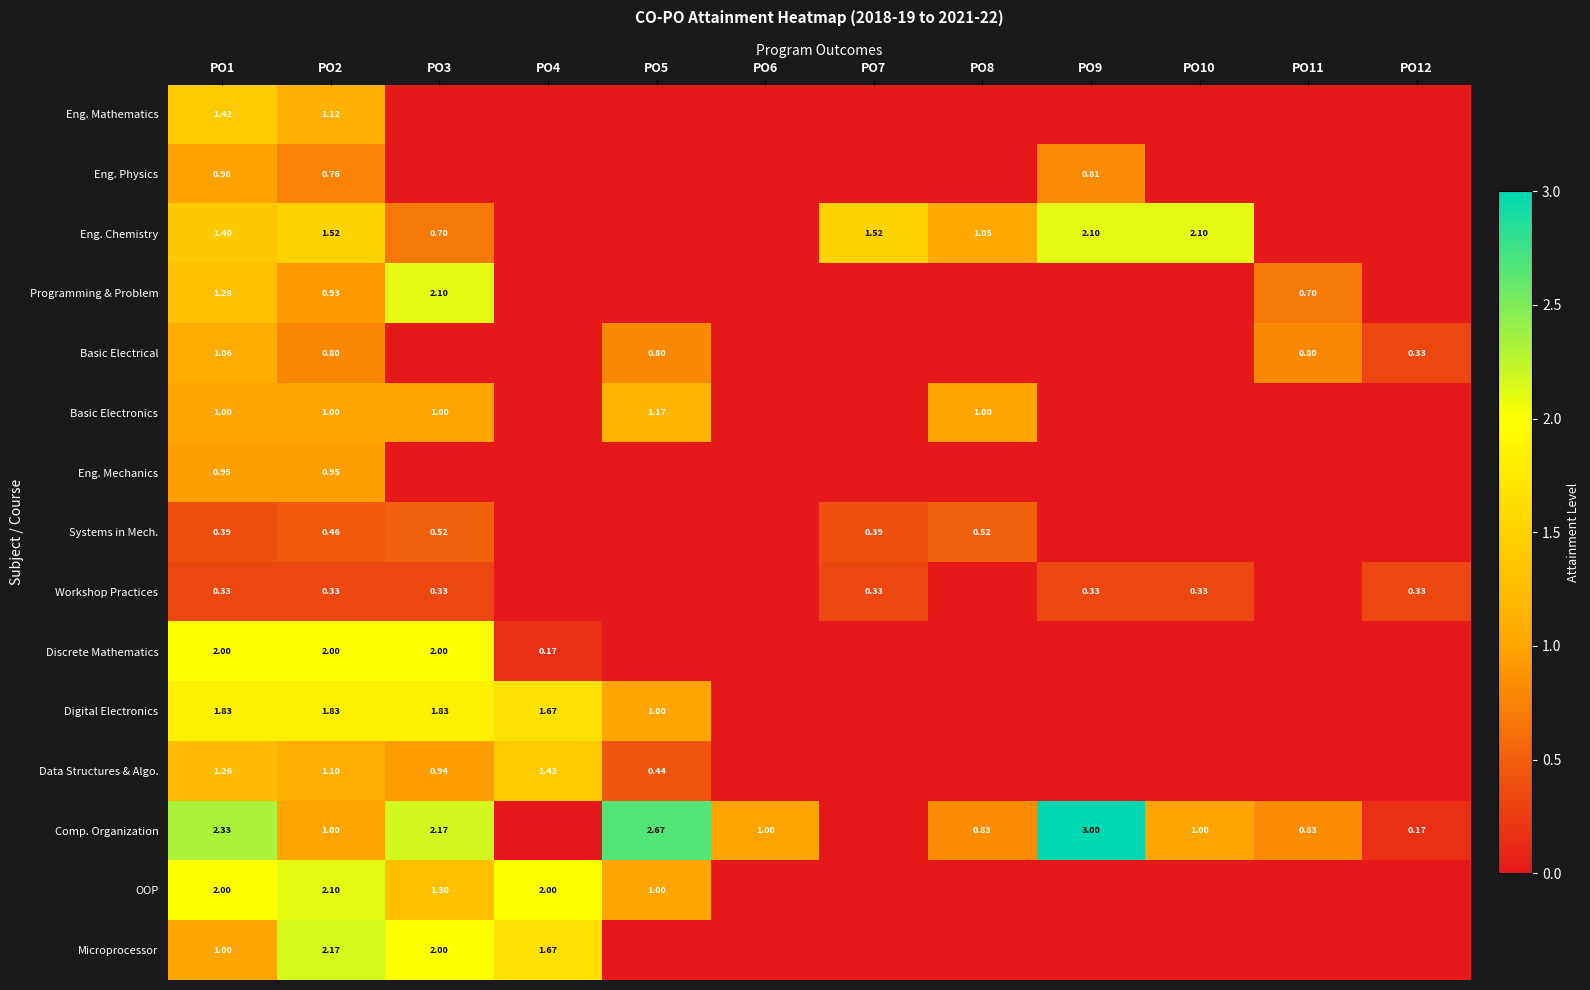

How many positive values does the Comp. Organization series have?

10